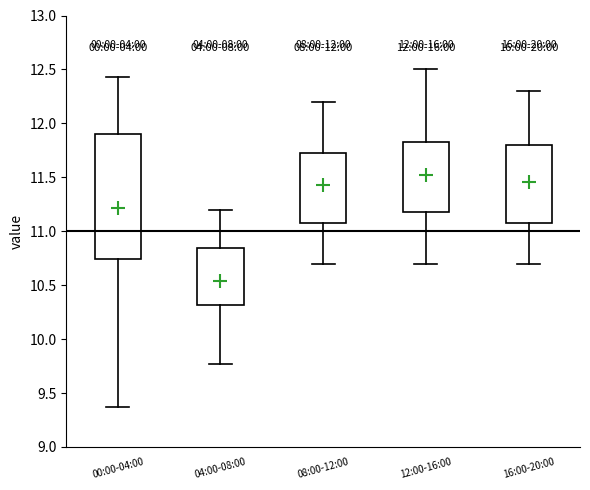

Comparing the boxes themselves (not the whiskers), which one is the tallest?

00:00-04:00